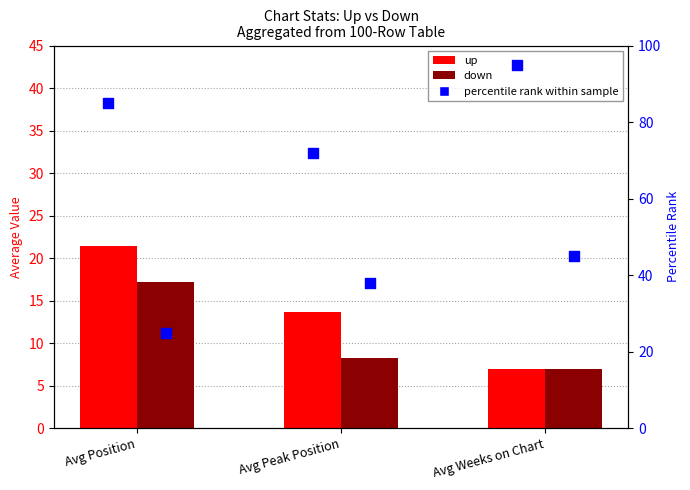

At which category is the sum across all series the highest?

Avg Position